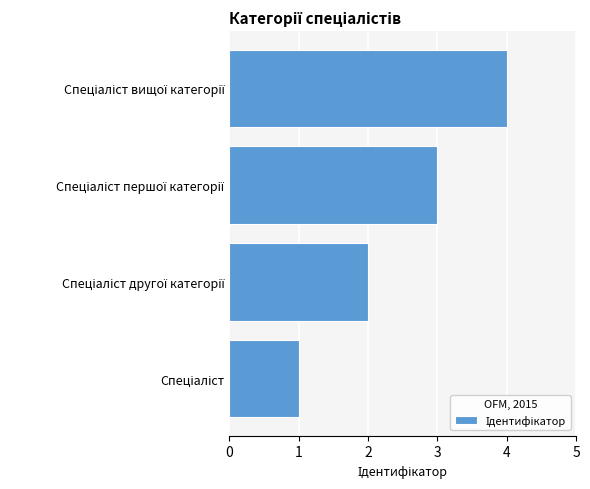

How many values are below 3?

2